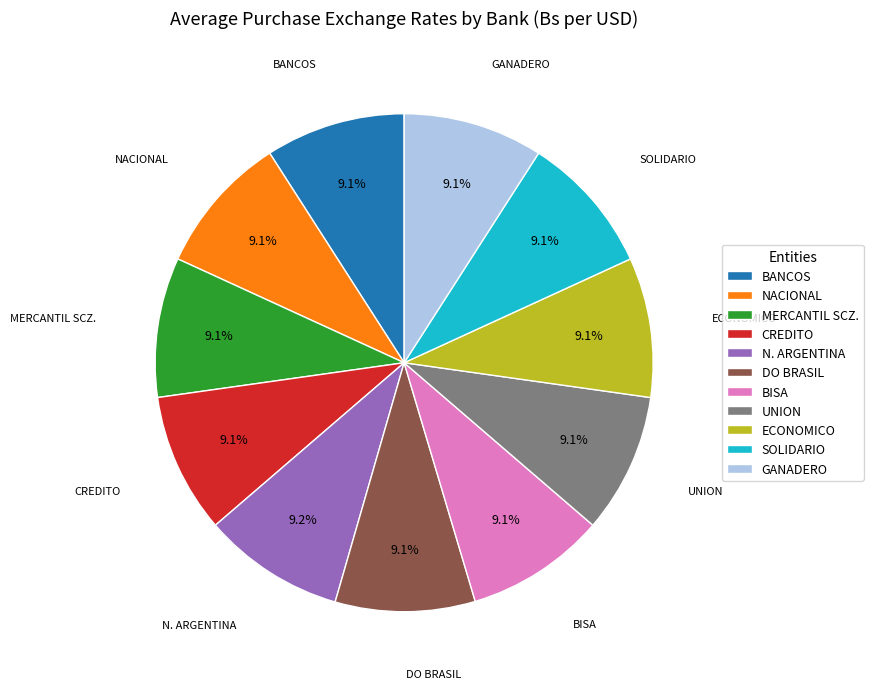

What portion of the pie excludes SOLIDARIO?

90.9%